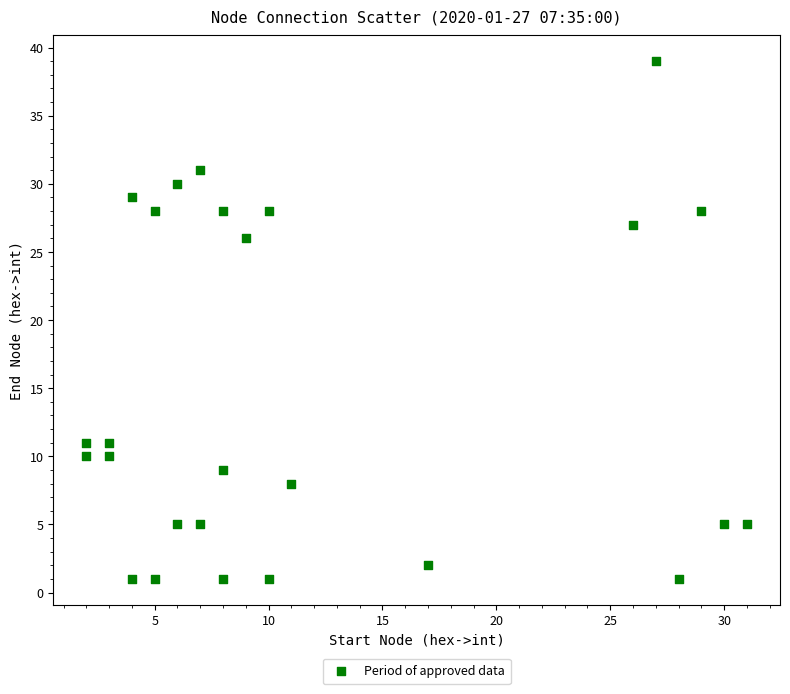

What is the range of Y values (max minus min)?

38